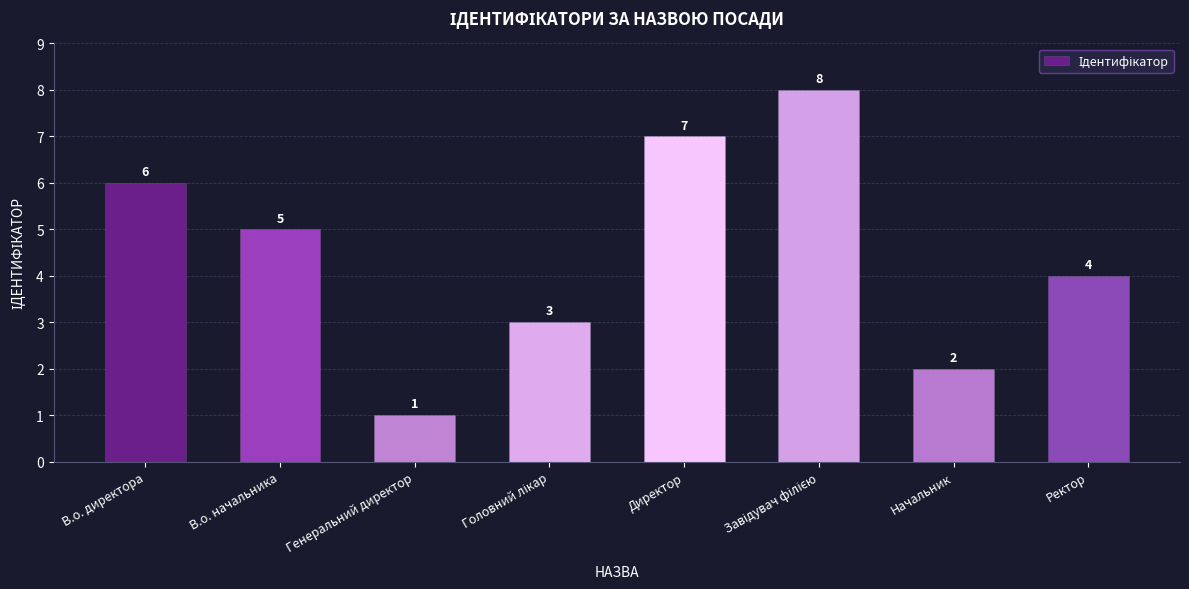

What is the difference between the maximum and minimum values?

7